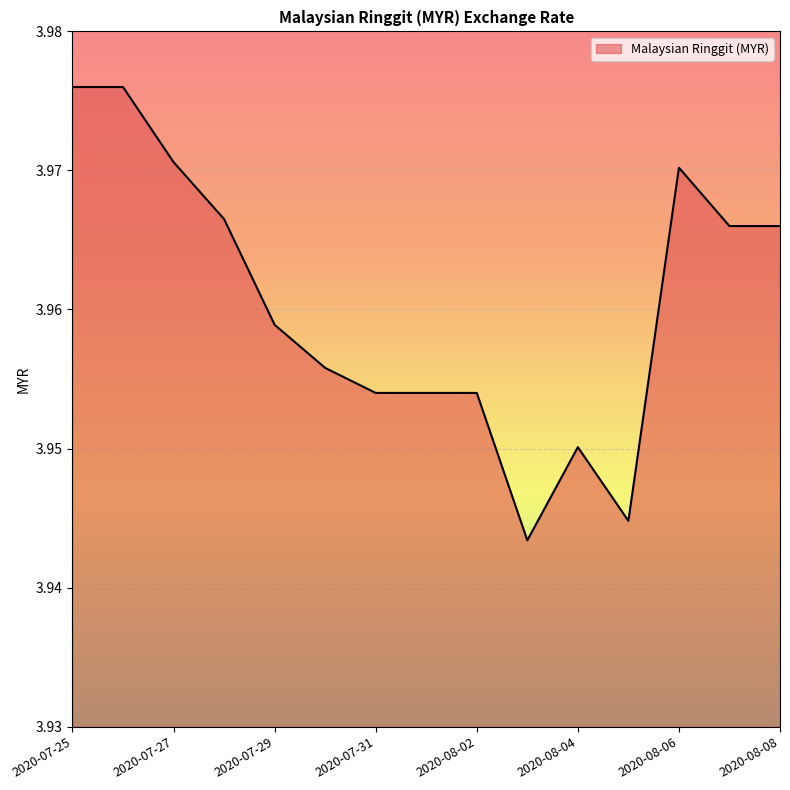

Does the chart display data point markers on the line(s)?

No